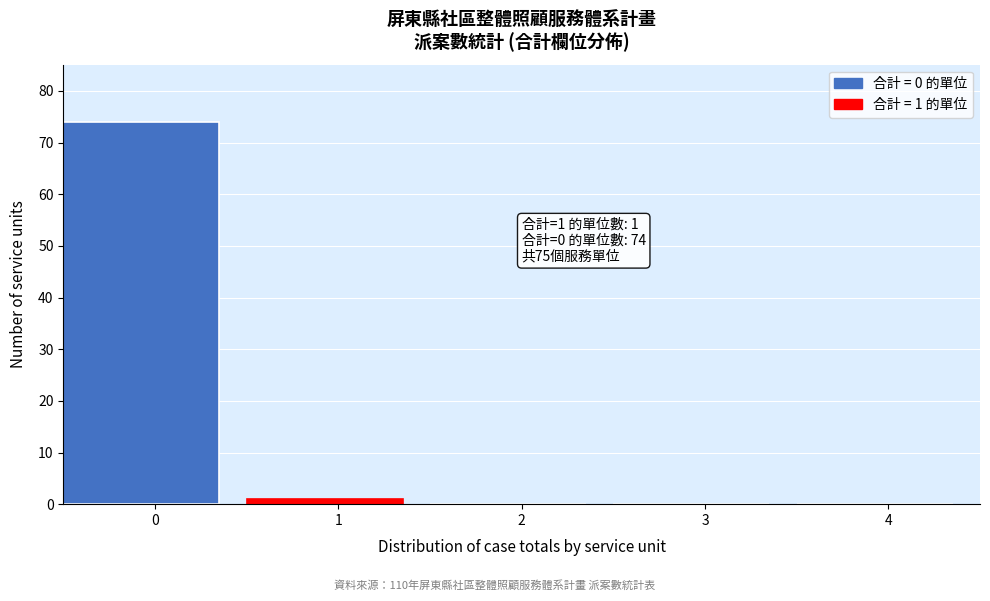

Reading left to right, transcribe all the data shown in this chart.

0=74	1=1	2=0	3=0	4=0